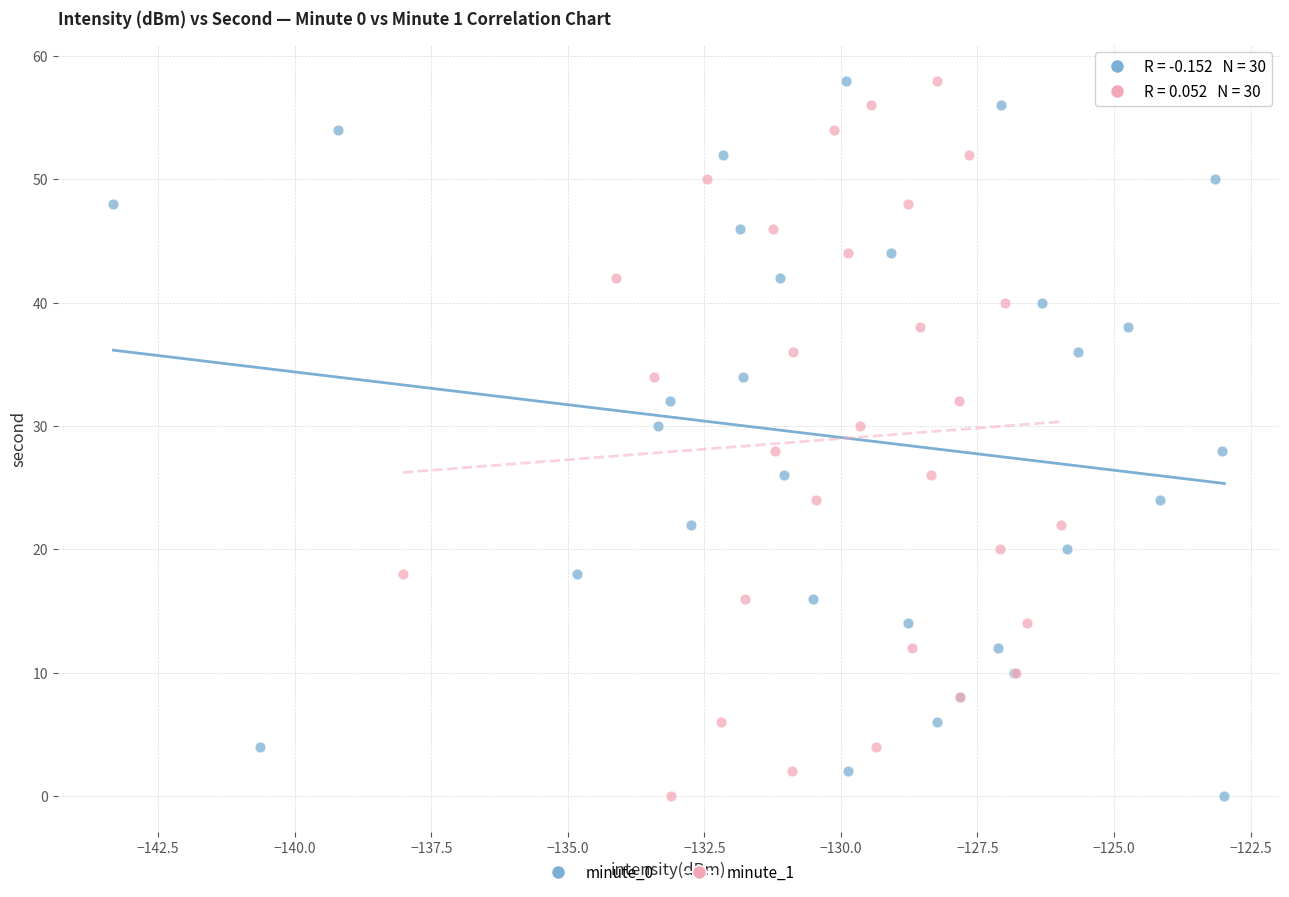

What are all the series names shown in the legend?

minute_0, minute_1